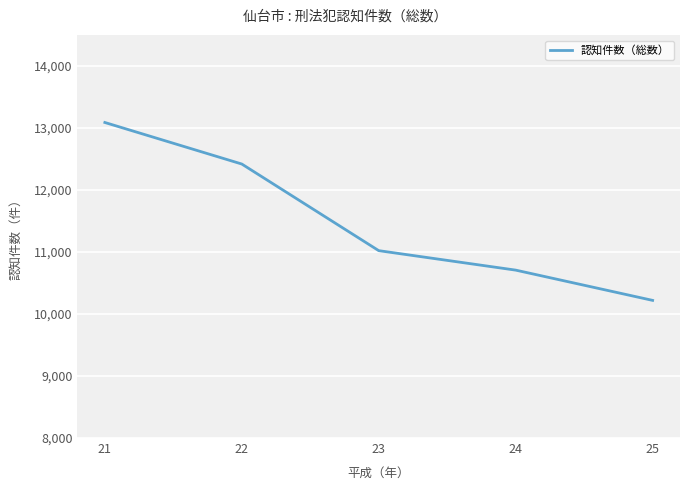

What is the value of the 2nd point from the left?

12419